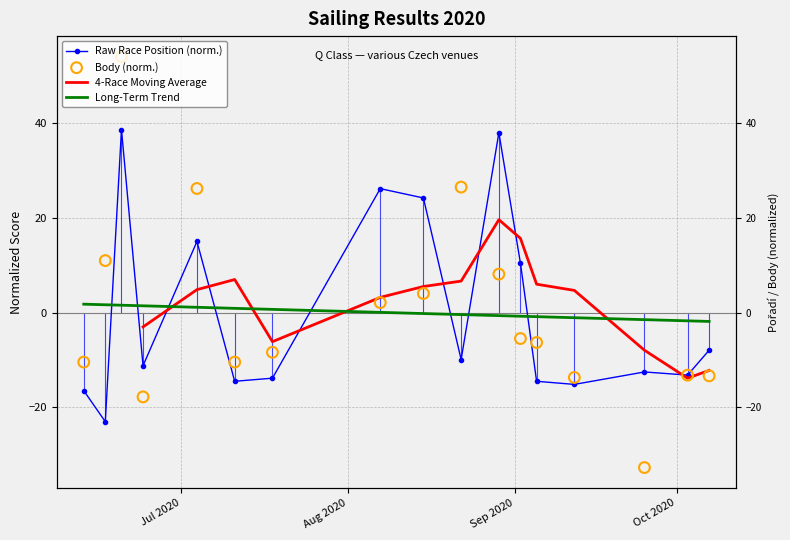

At which category is the sum across all series the highest?

2020-06-20